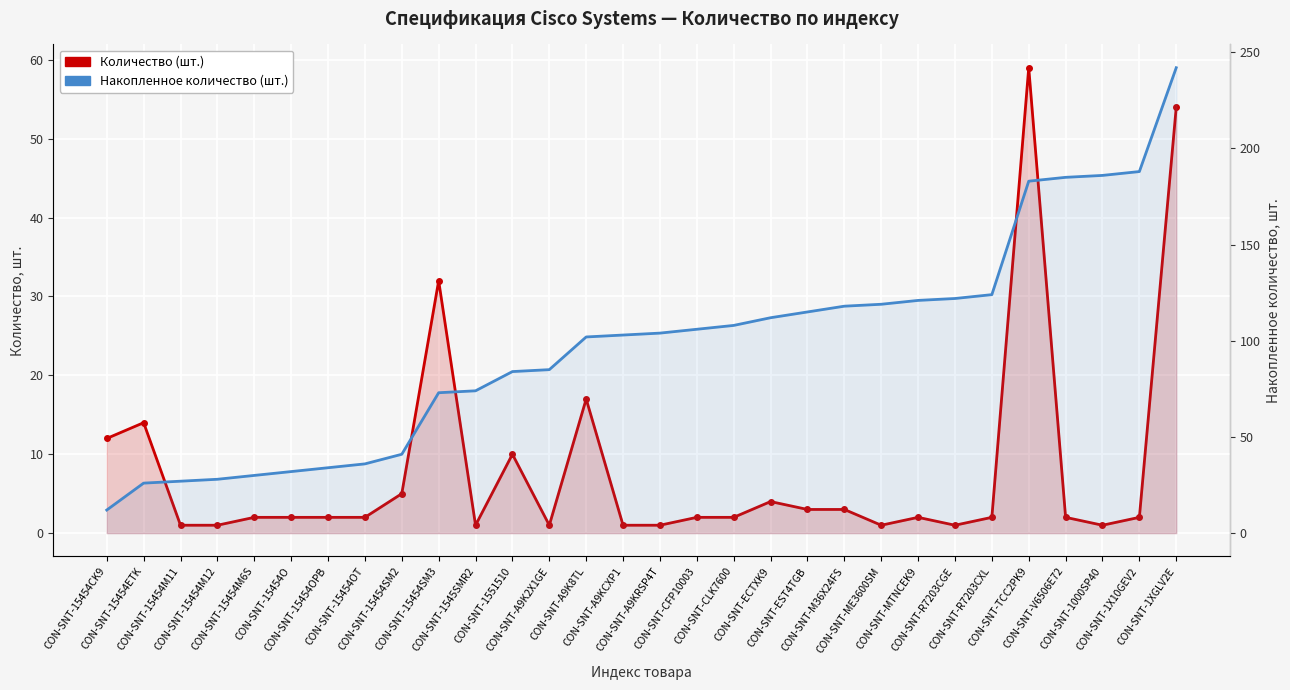

What is the value of the Накопленное количество (шт.) point at the 14th from the left?

102